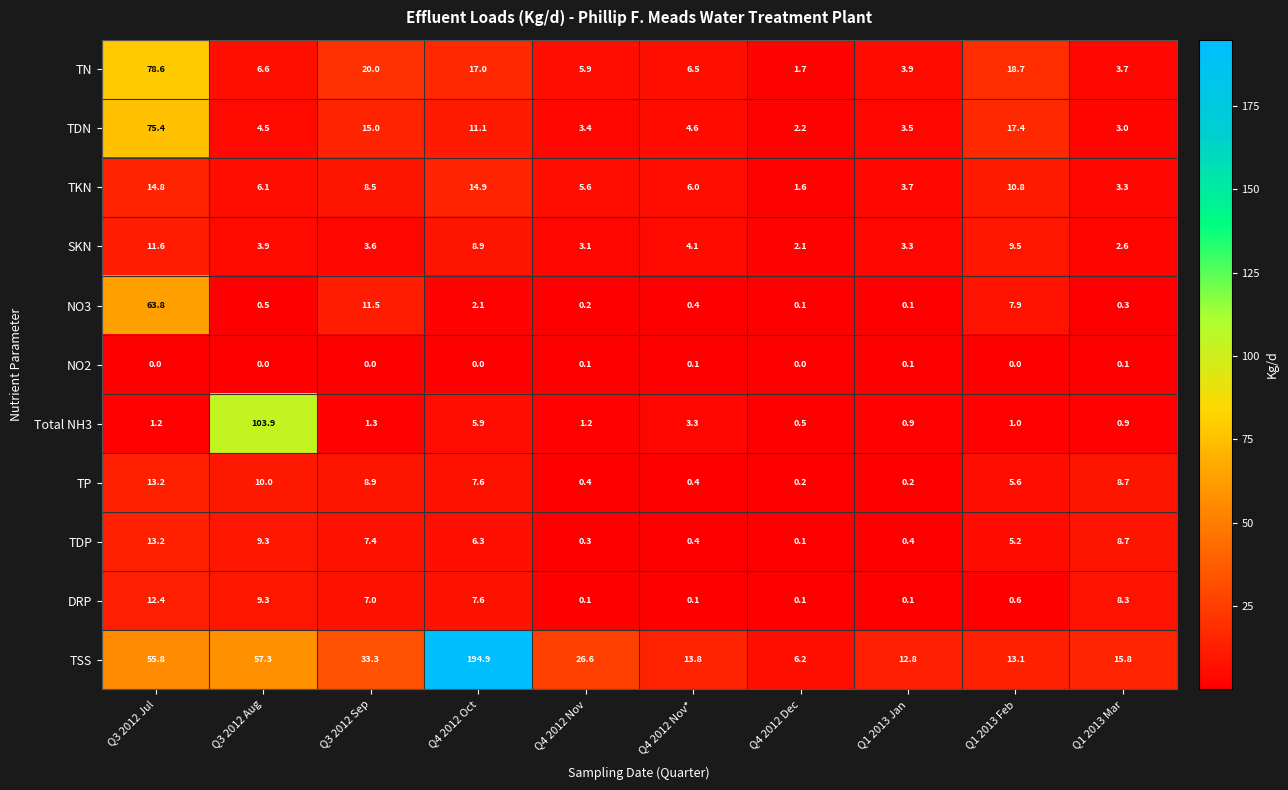

Is it true that DRP equals 11.8 at Q3 2012 Sep?

False